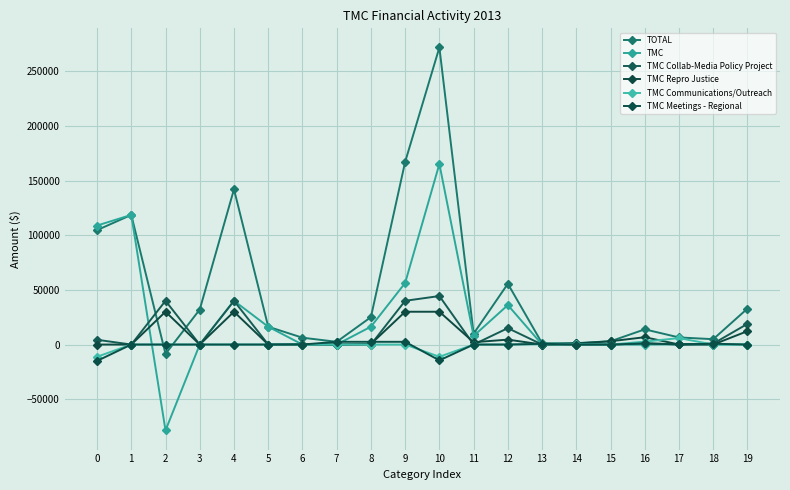

What is the value of the TMC Collab-Media Policy Project point at the 17th from the left?

1070.0